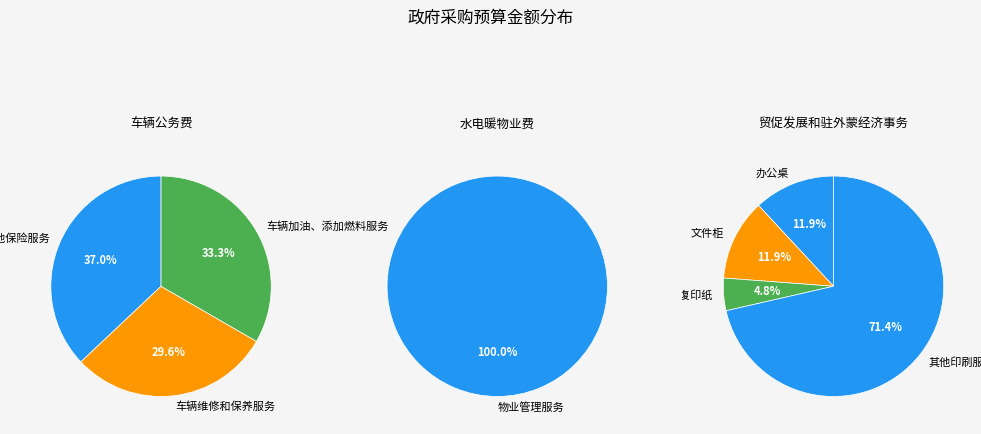

Do 复印纸 and 办公桌 together represent more than half of the pie?

No